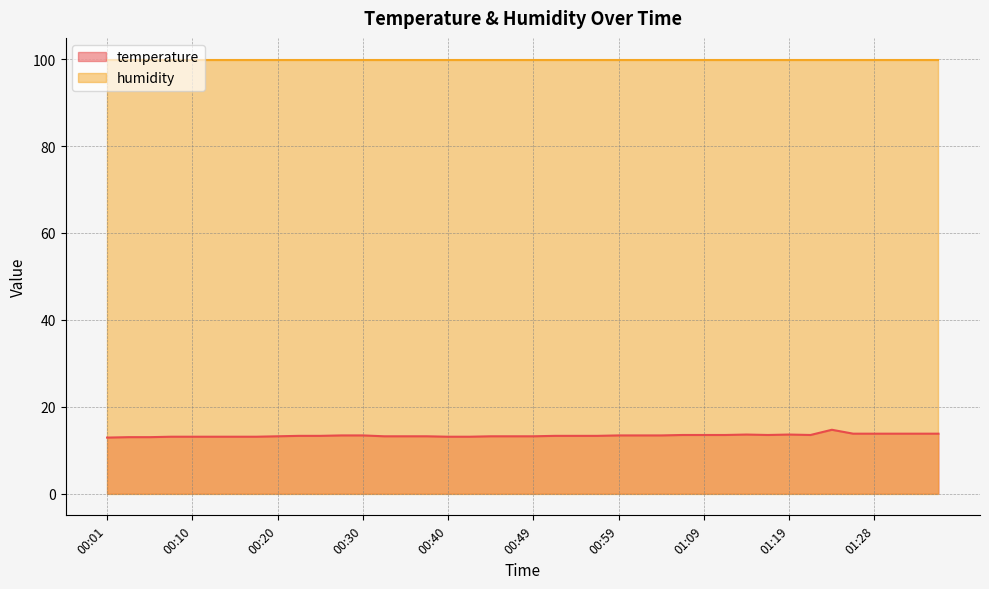

At which label is the value closest to 13?

00:03